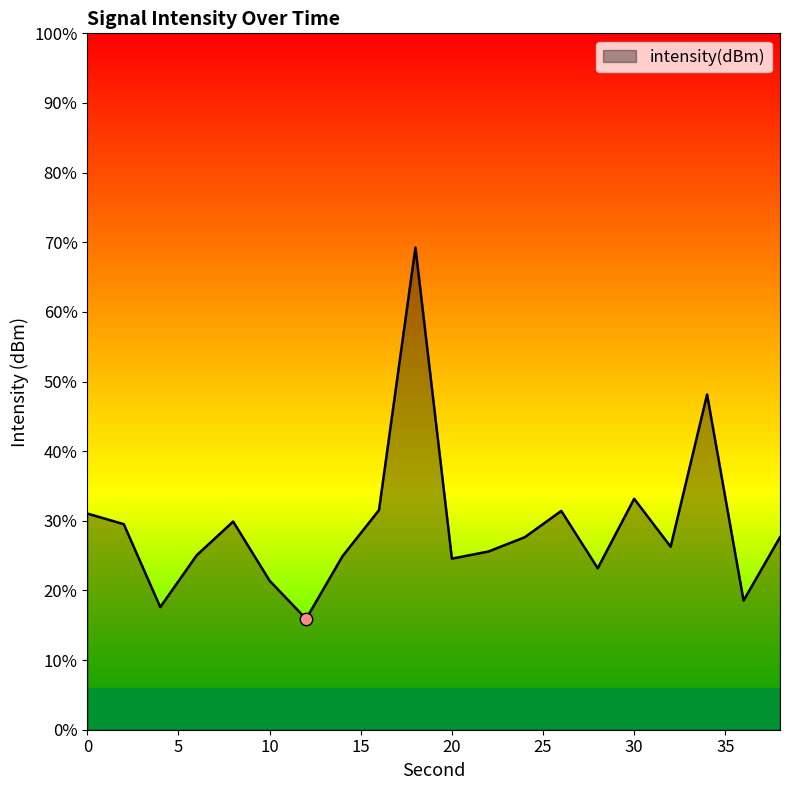

Which has a higher value, 30 or 4?

30